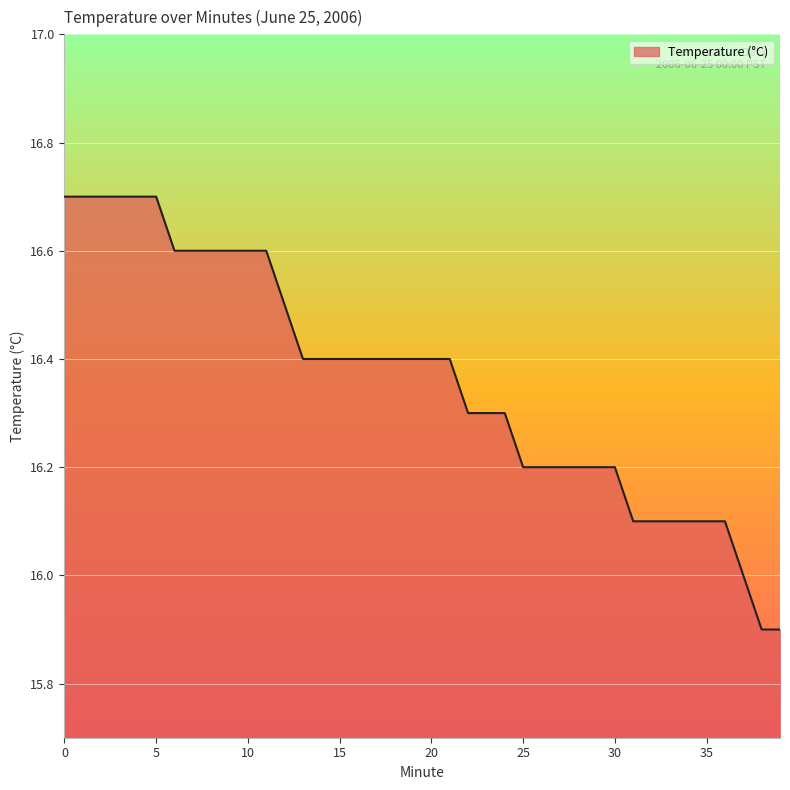

How many lines are shown in the chart?

1